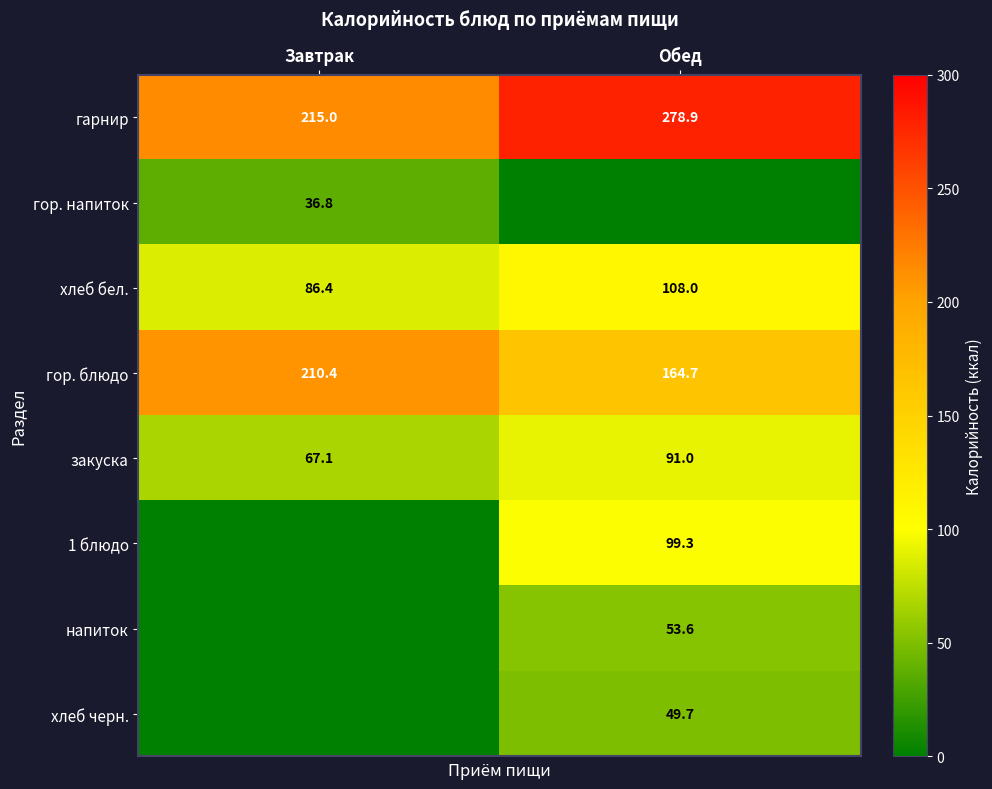

Is it true that хлеб черн. equals 18.9 at Обед?

False